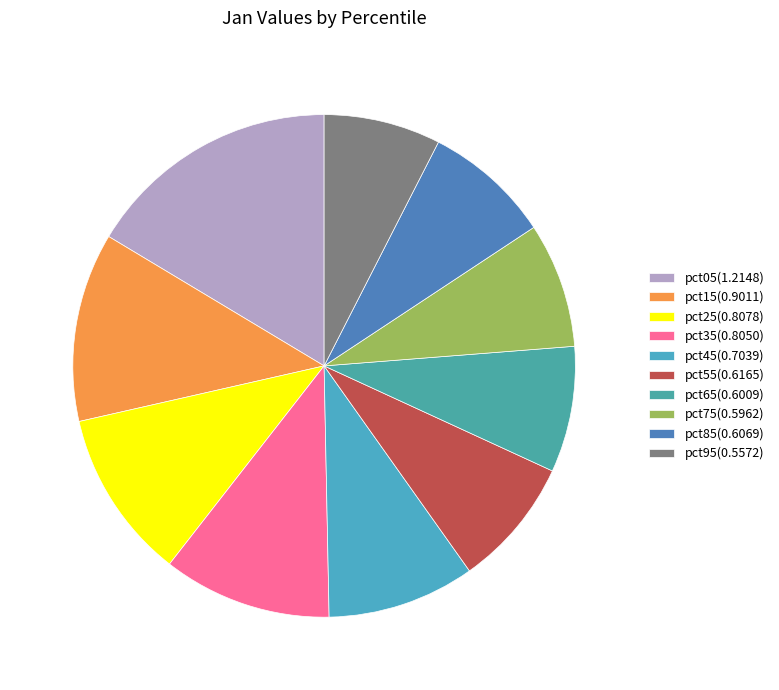

Does pct05 represent more than half of the total?

No